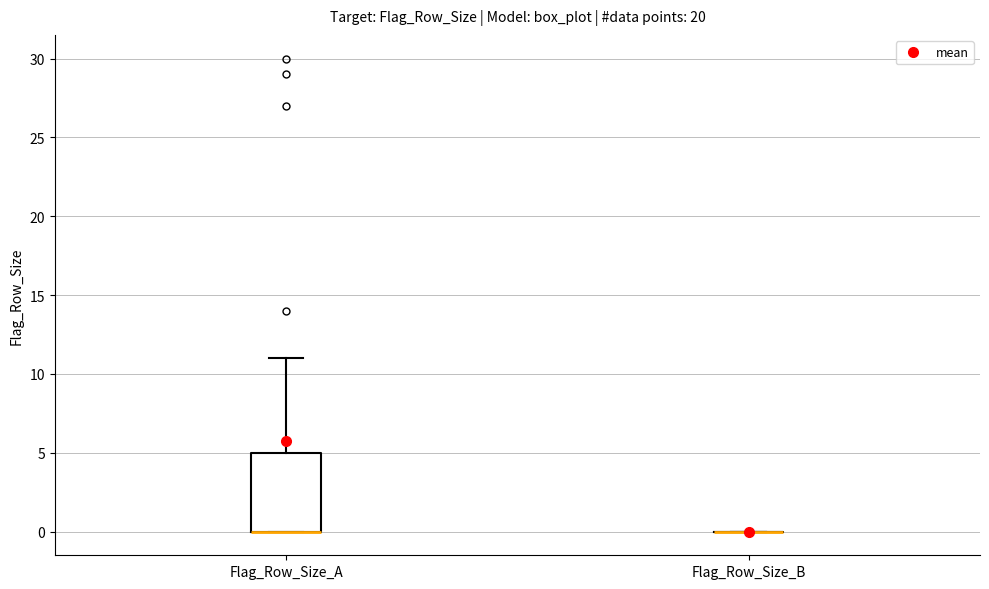

Comparing the boxes themselves (not the whiskers), which one is the tallest?

Flag_Row_Size_A